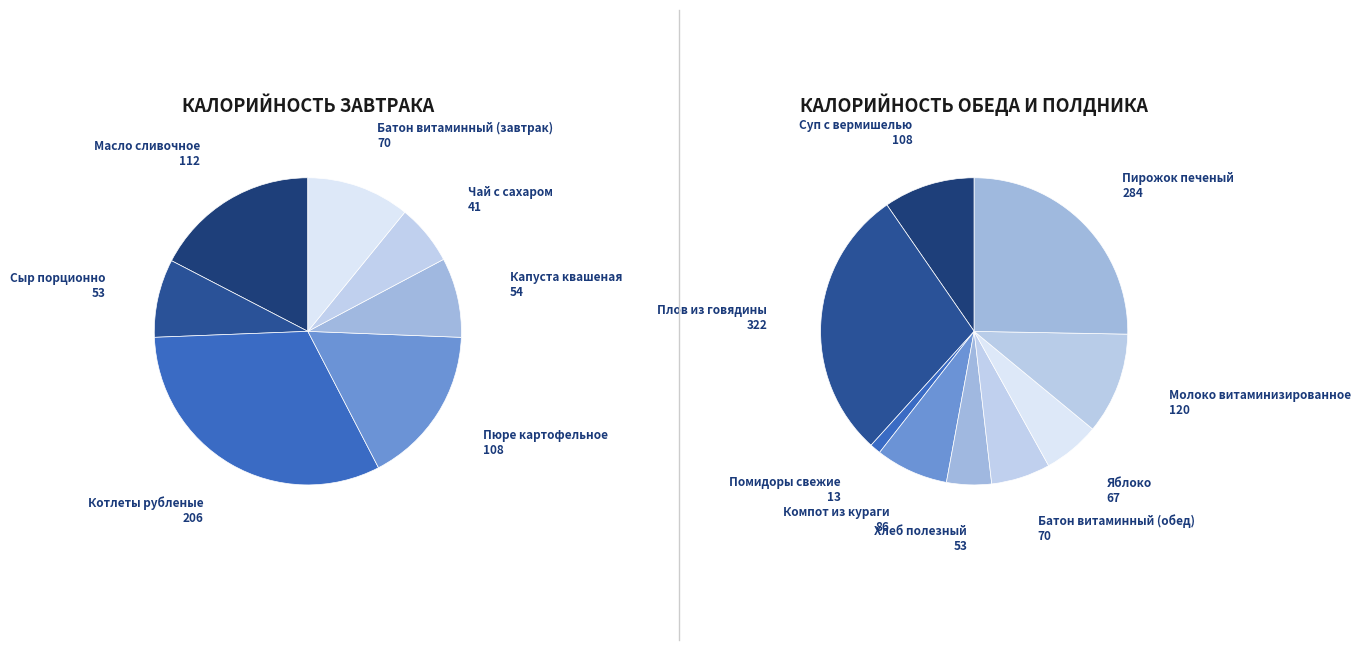

How many slices are in this pie chart?

16